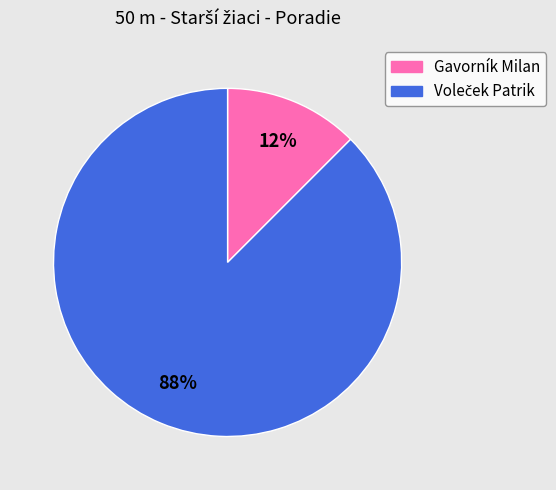

How many segments does this pie chart have?

2